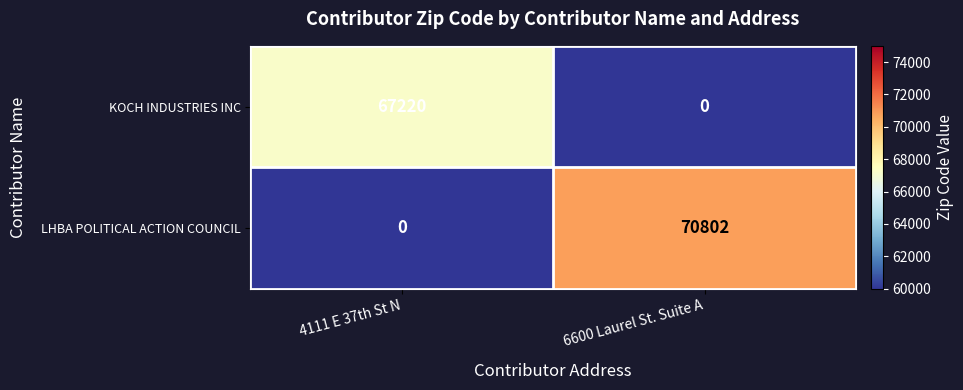

Which category has the lowest value in the LHBA POLITICAL ACTION COUNCIL series?

4111 E 37th St N